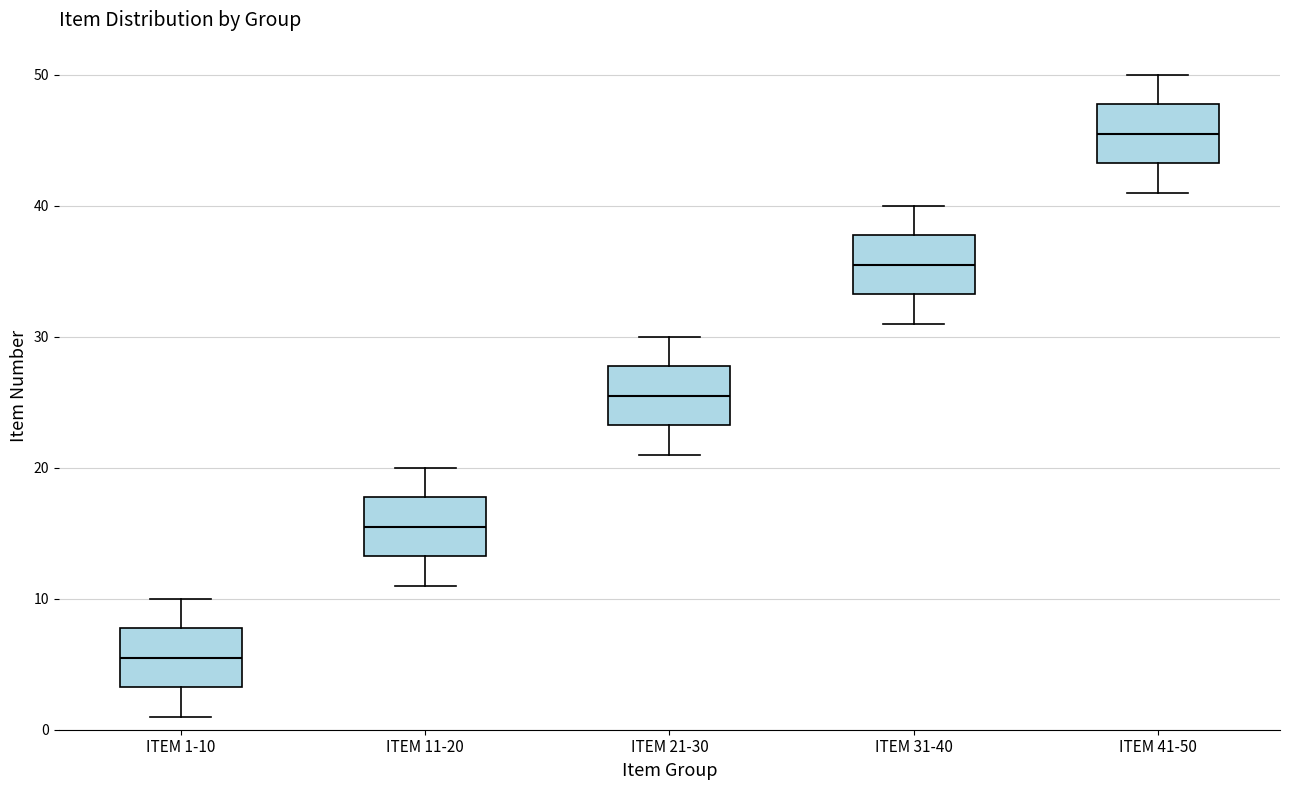

Where is the upper edge of the box for ITEM 21-30 on the y-axis? The values are not printed on the chart, so give them approximately, as read against the axis.

28